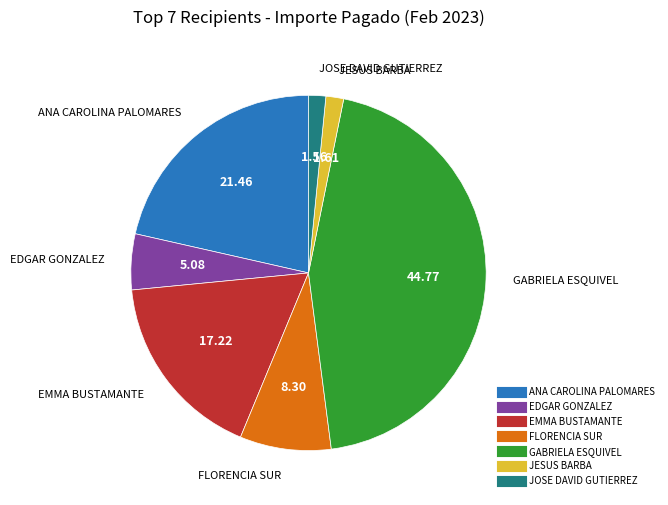

Which slice is the largest?

GABRIELA ESQUIVEL